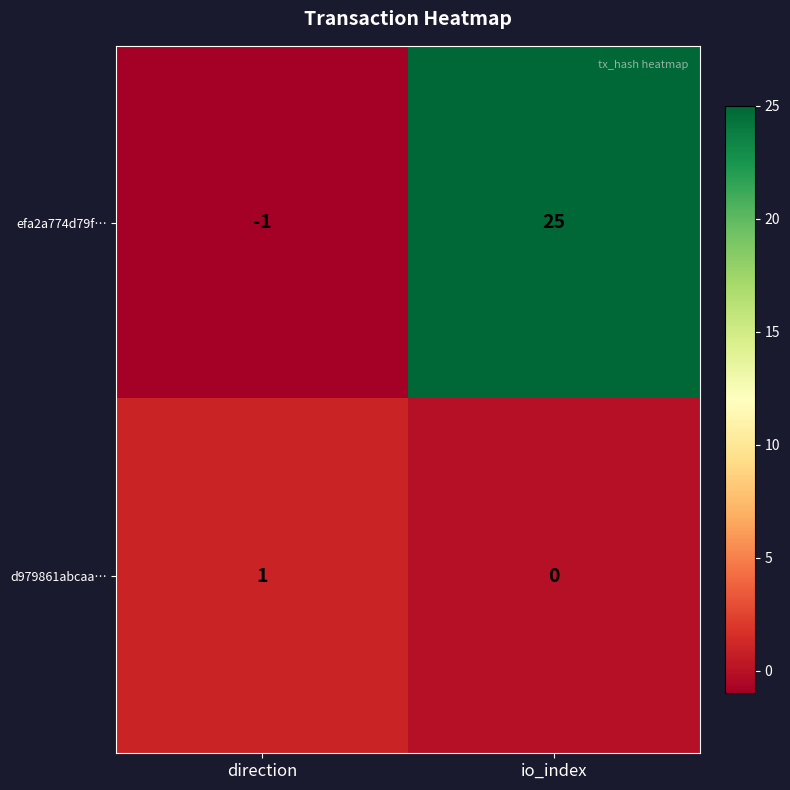

How many data points in d979861abcaa… are less than 1?

1